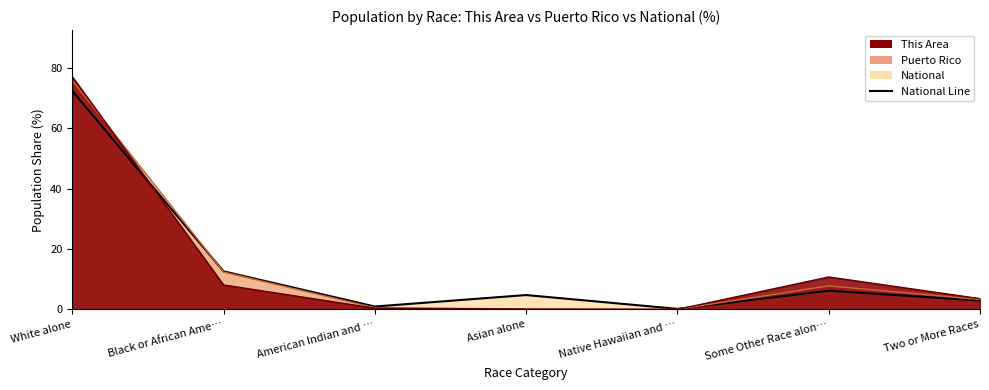

Which category has the lowest value across all series?

Native Hawaiian and …